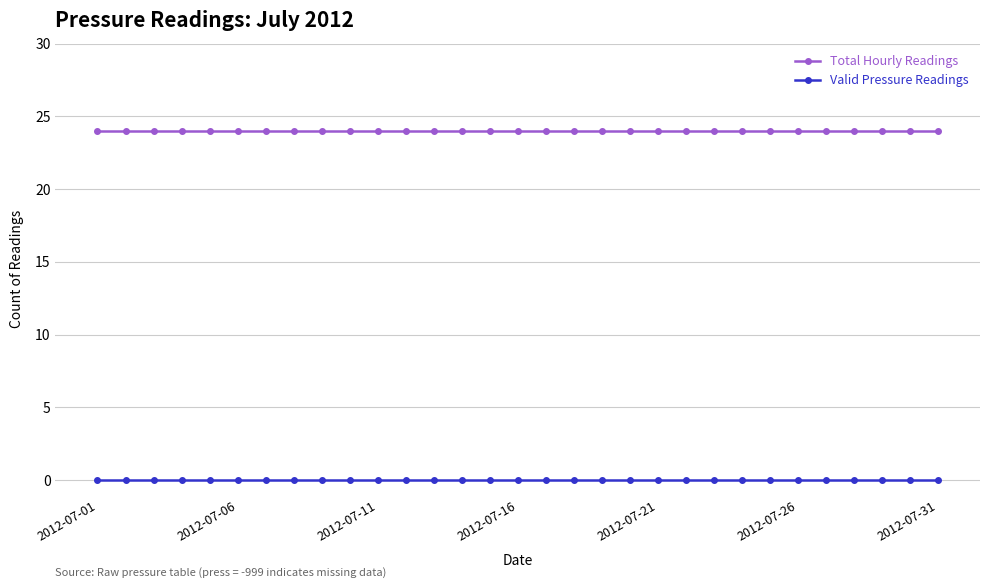

What is the sum of all Total Hourly Readings values?

744